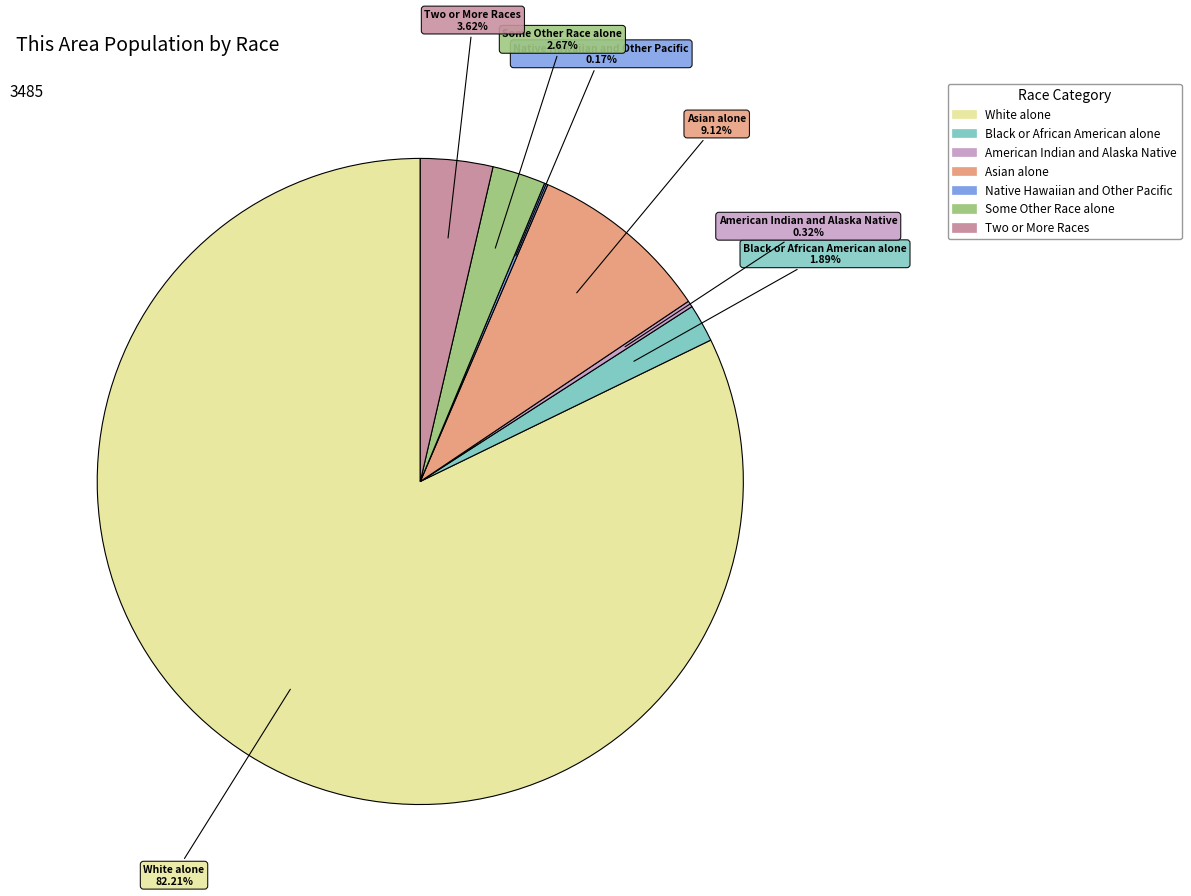

Do American Indian and Alaska Native and Black or African American alone together represent more than half of the pie?

No